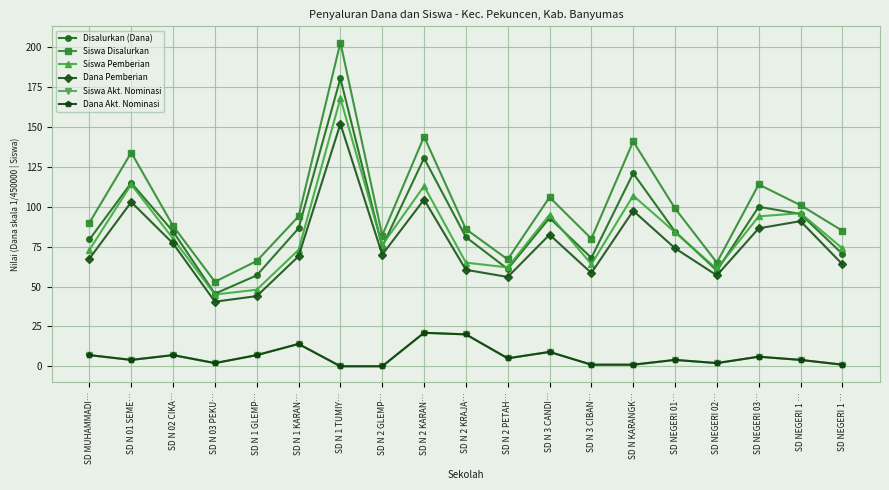

At which category is the sum across all series the highest?

SD N 1 TUMIY…